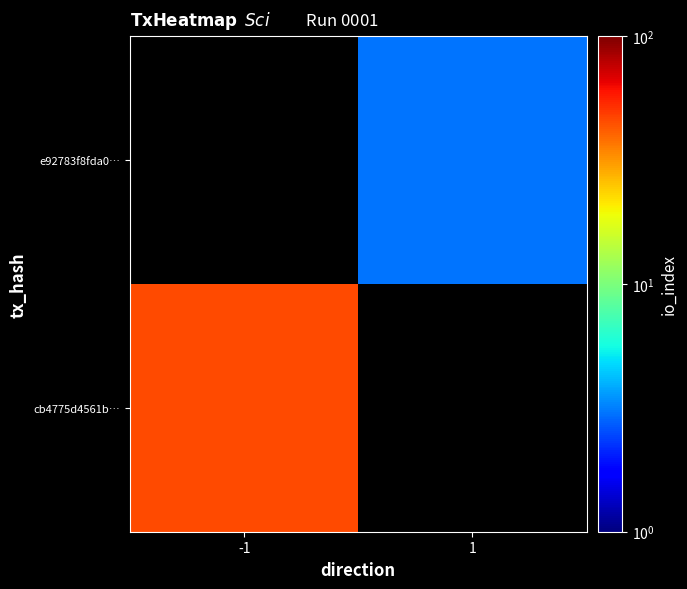

At 1, list the series in order from largest to smallest.

cb4775d4561b…, e92783f8fda0…